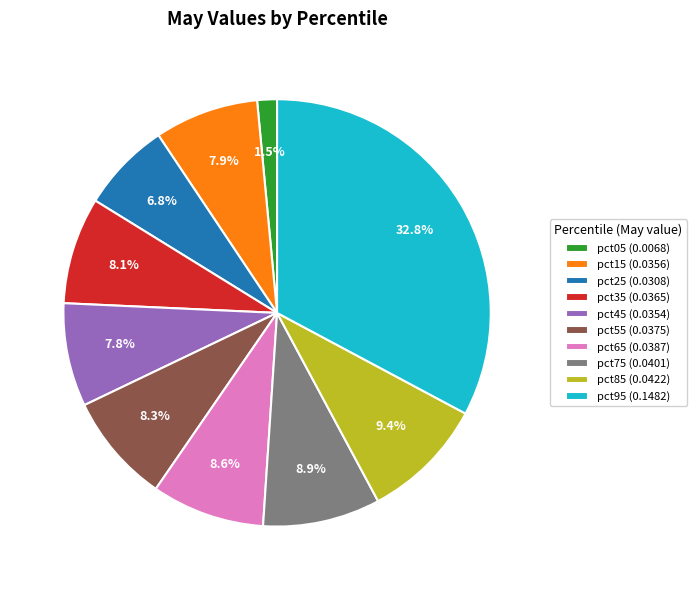

What is the smallest slice in the pie chart?

pct05